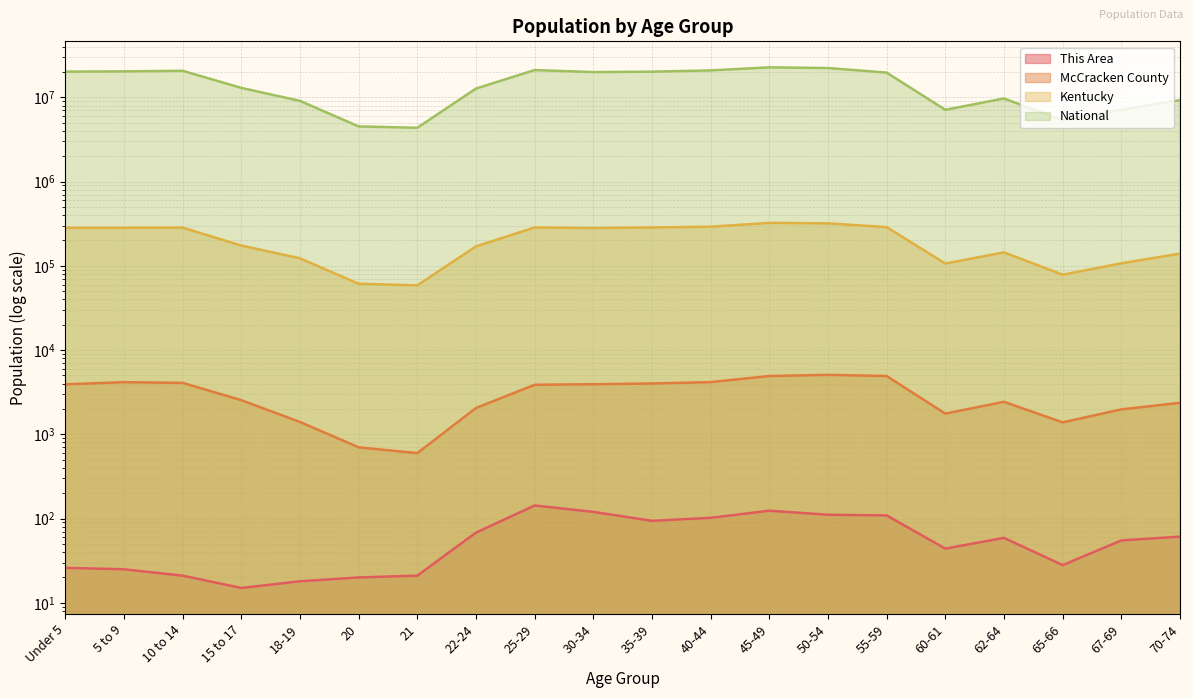

At which category does the chart reach its minimum across all series?

15 to 17